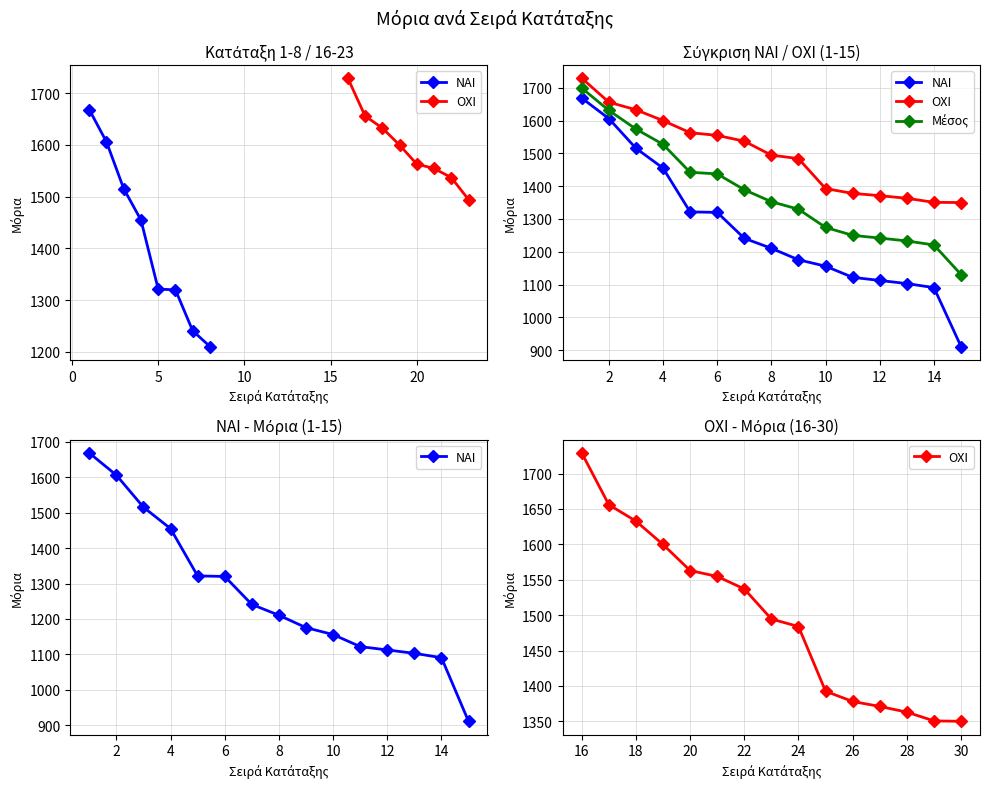

What are all the series names shown in the legend?

ΝΑΙ, OXI, Μέσος